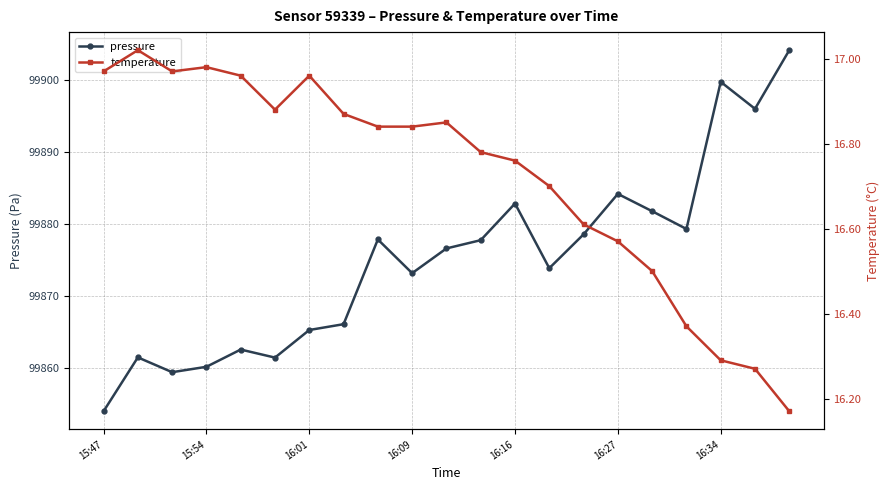

Count the number of data series in this chart.

2